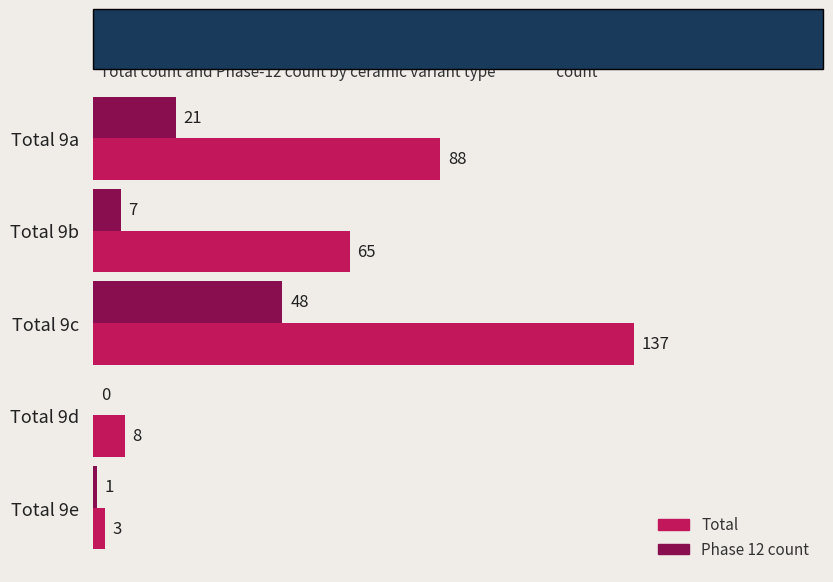

At which label is Total closest to 70?

Total 9b